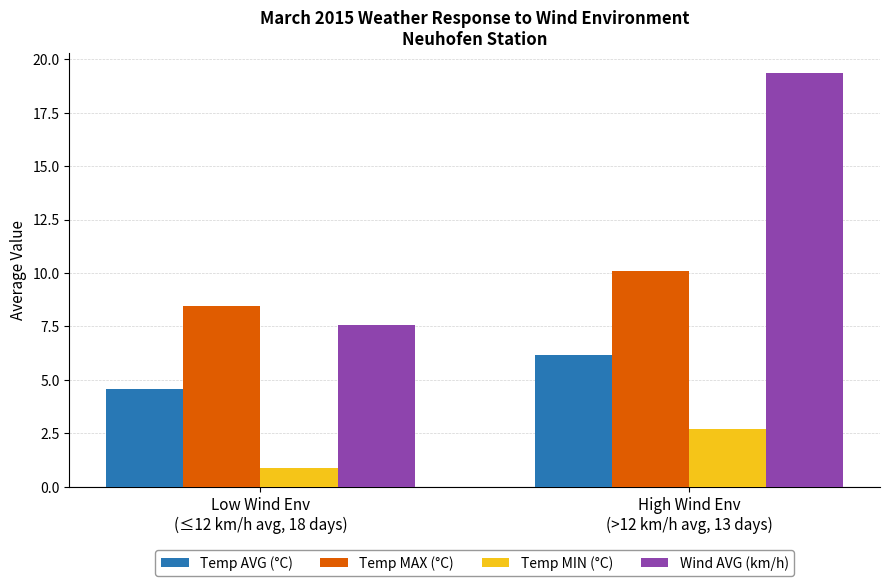

What is the smallest value displayed?

0.9